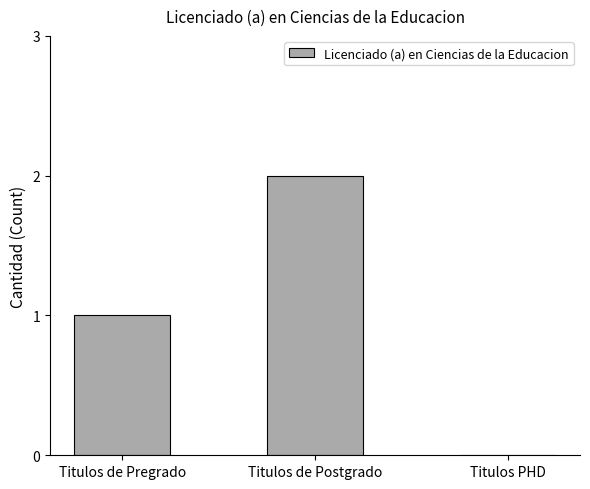

How many categories are shown in the chart?

3